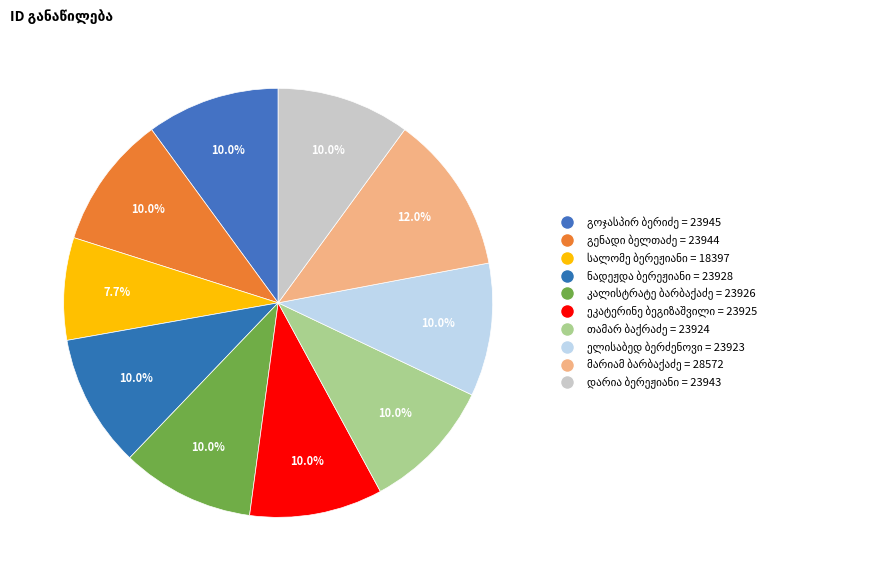

What is the largest slice in the pie chart?

მარიამ ბარბაქაძე